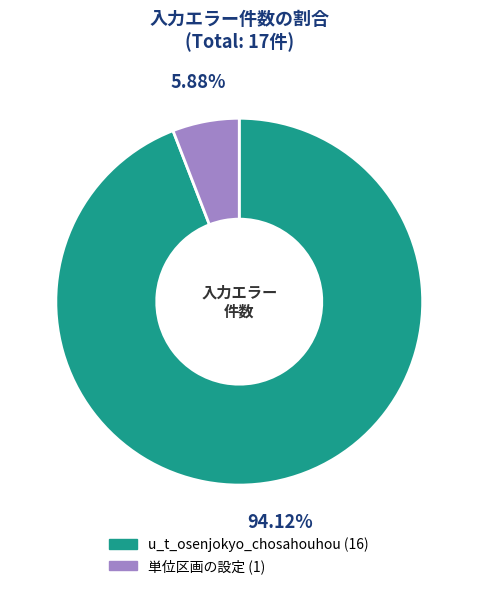

To the nearest percent, what percentage of the pie is 単位区画の設定?

6%